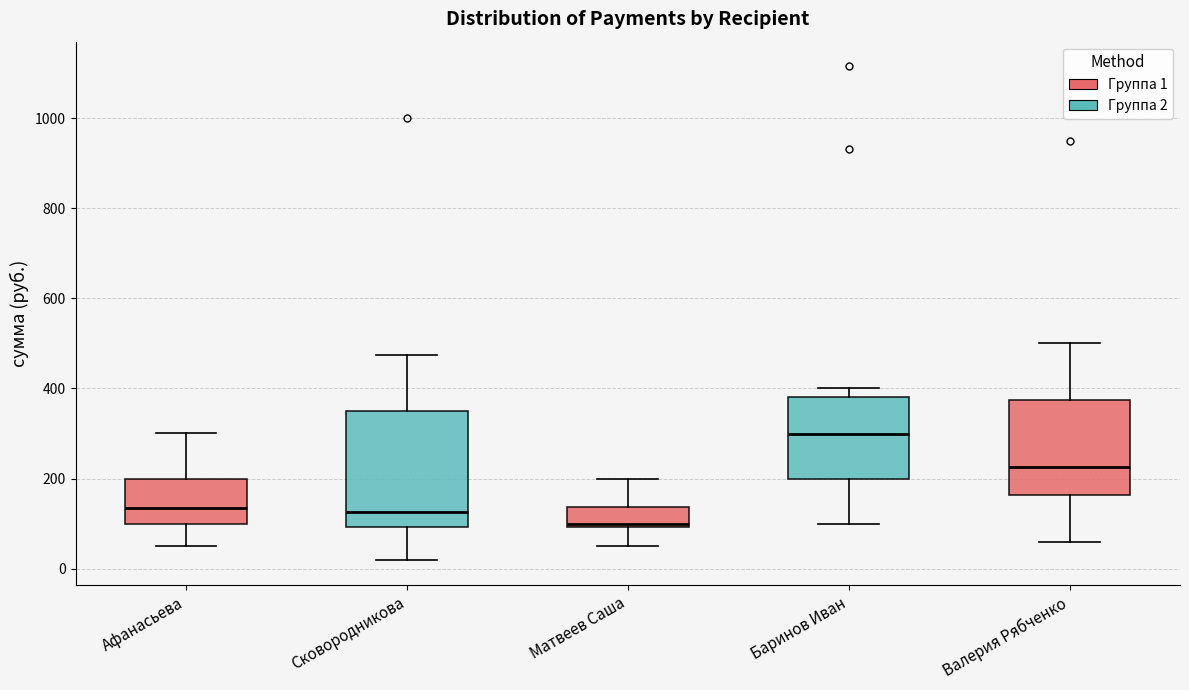

Which box has the lowest median line?

Матвеев Саша